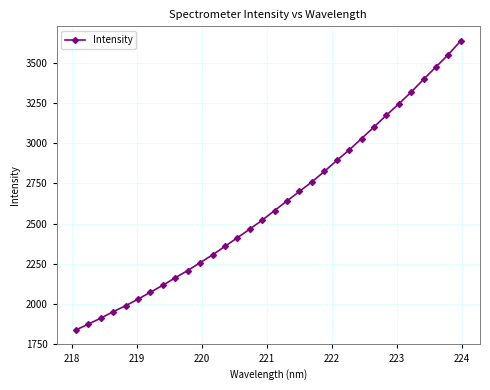

What is the value of the 25th point from the left?

3100.4